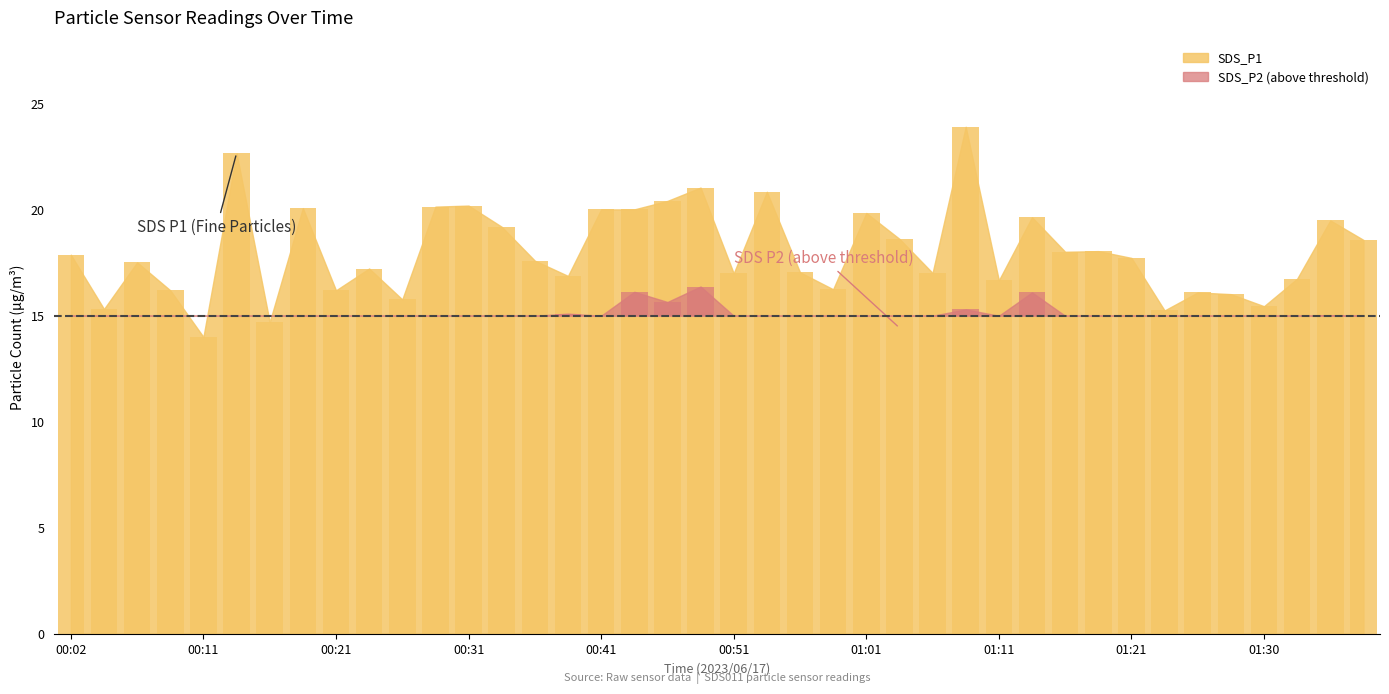

The chart shows a value of 18.0 at 01:16. True or false?

True